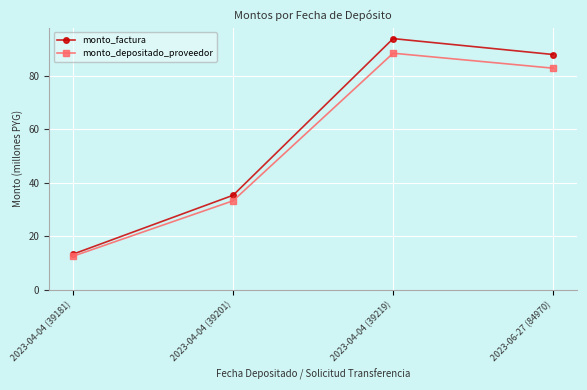

The value of monto_depositado_proveedor at 2023-04-04 (39181) is 12.6. True or false?

True